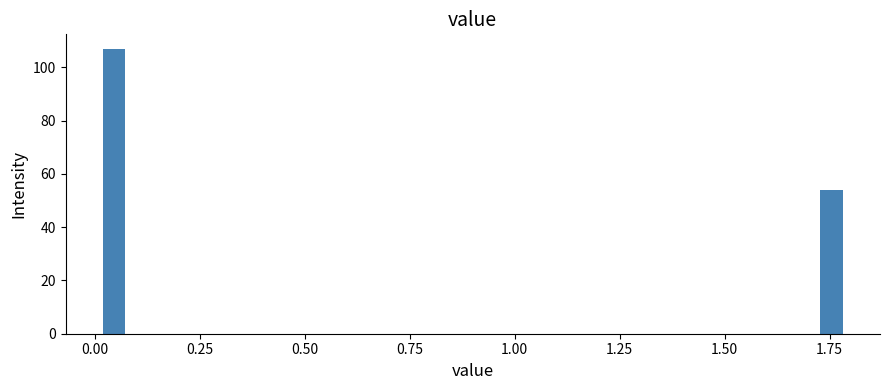

Read against the x-axis, roughly where is the centre of the tallest bar?

0.05